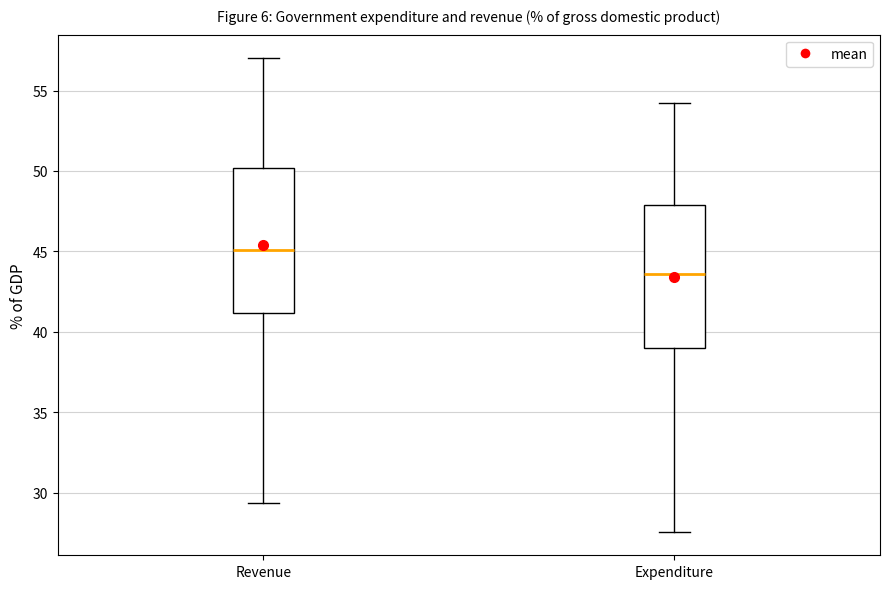

Which box's median line is the highest?

Revenue